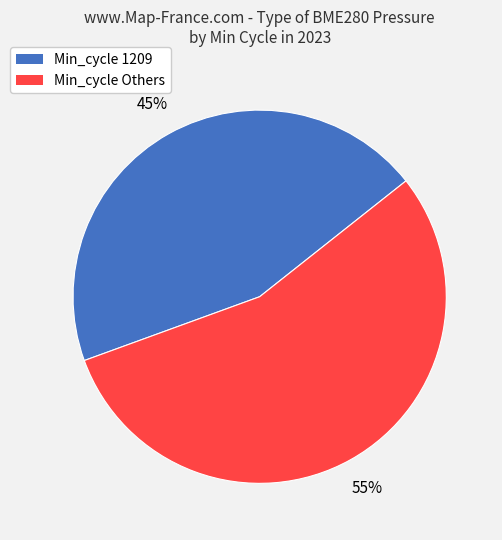

To the nearest percent, what is the difference between the largest and smallest slice percentages?

10%